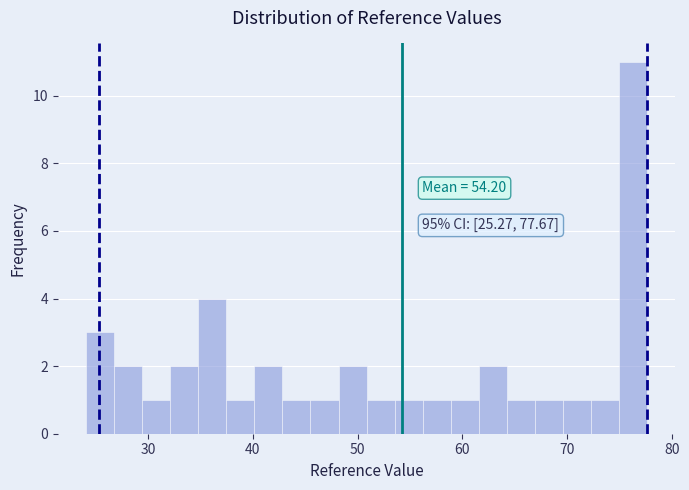

Around what value on the x-axis is the tallest bar? Give the approximate position of its centre, as read against the axis.

76